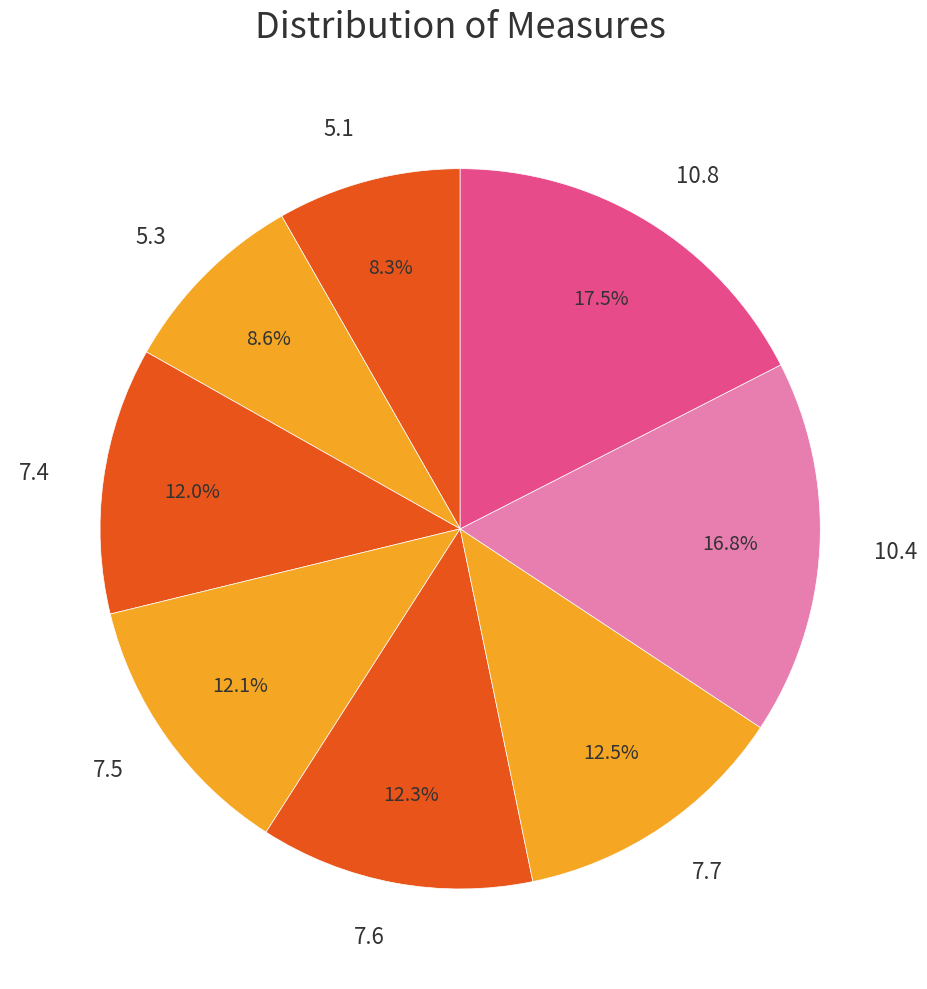

To the nearest percent, what is the average slice percentage?

12%